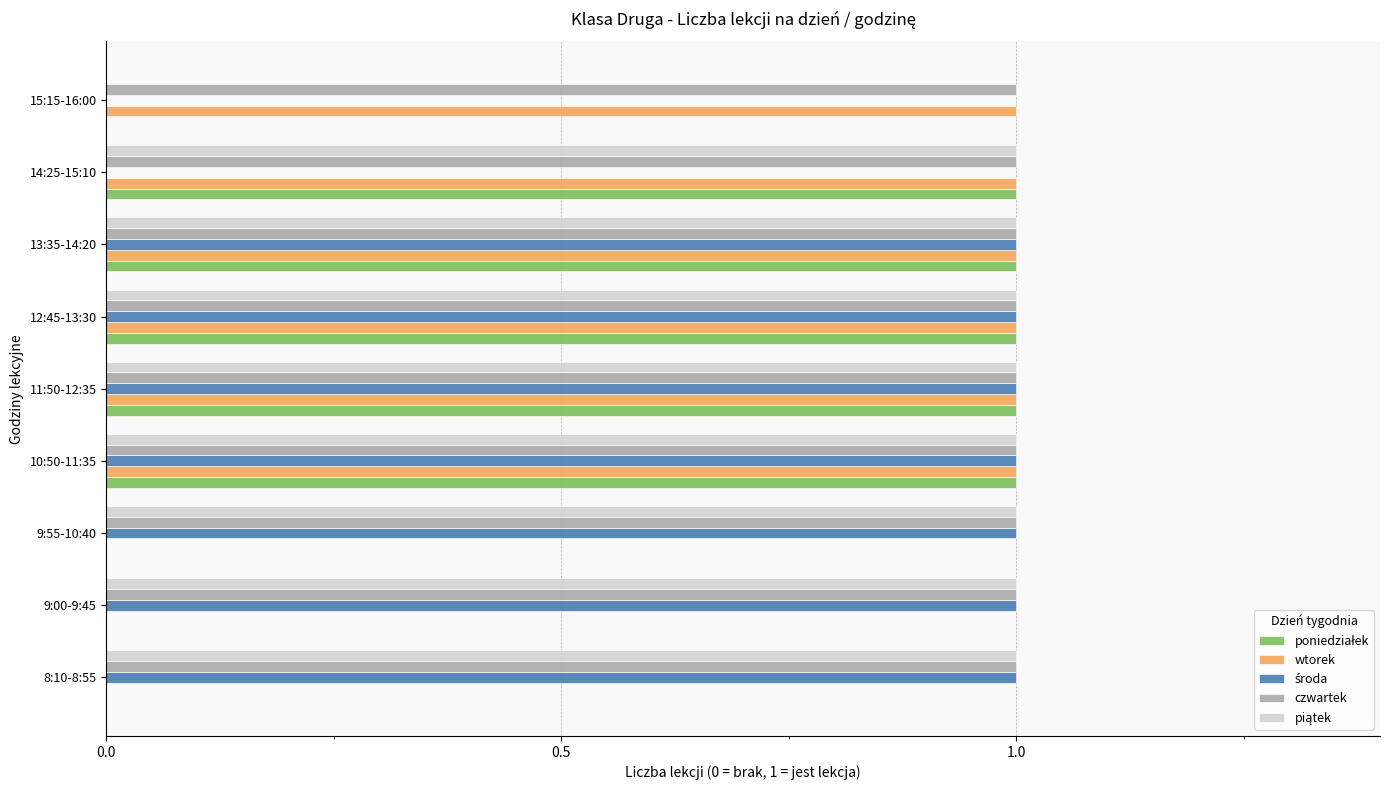

What is the sum of all wtorek values?

6